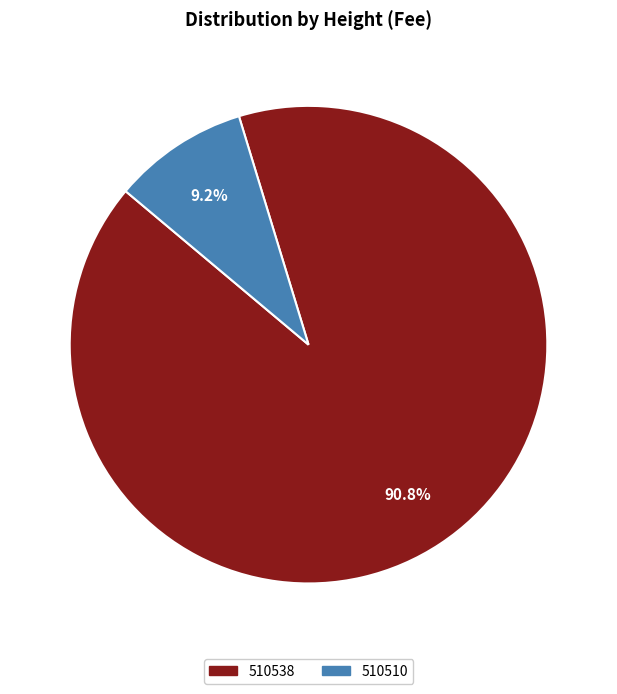

To the nearest percent, what is the combined percentage of 510538 and 510510?

100%